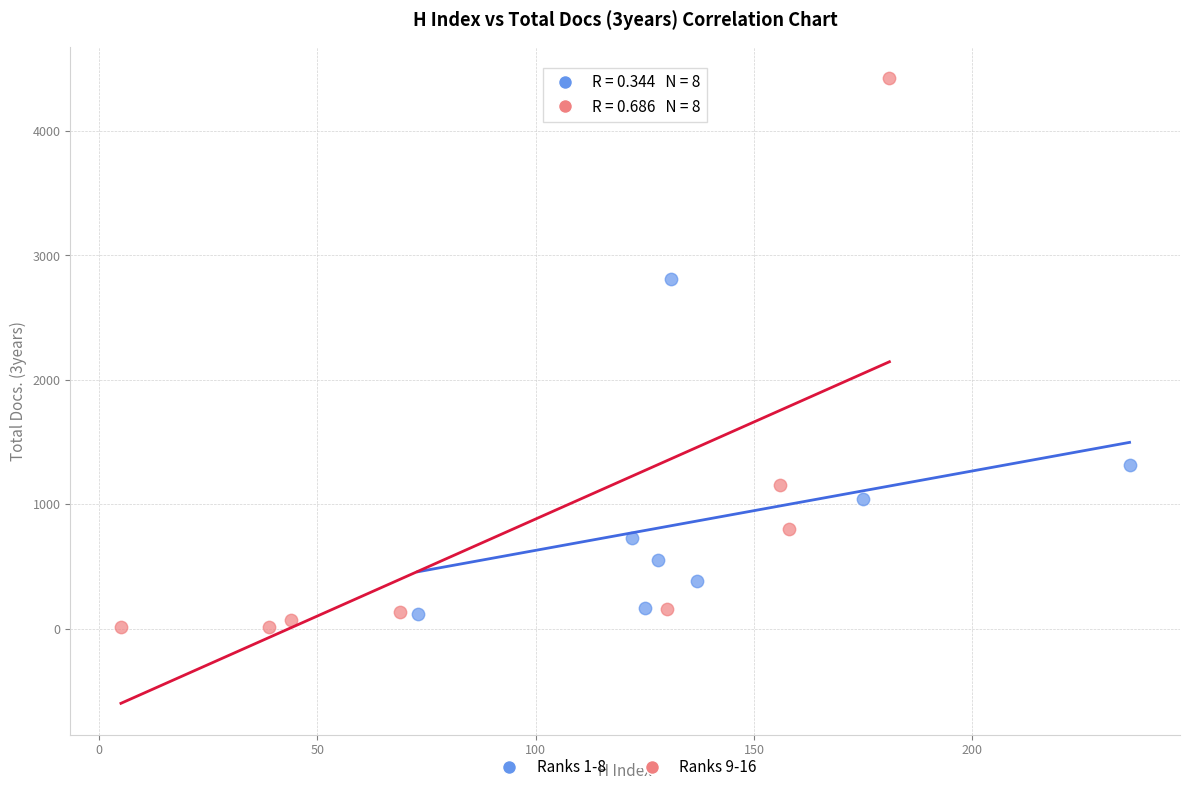

What are all the series names shown in the legend?

Ranks 1-8, Ranks 9-16